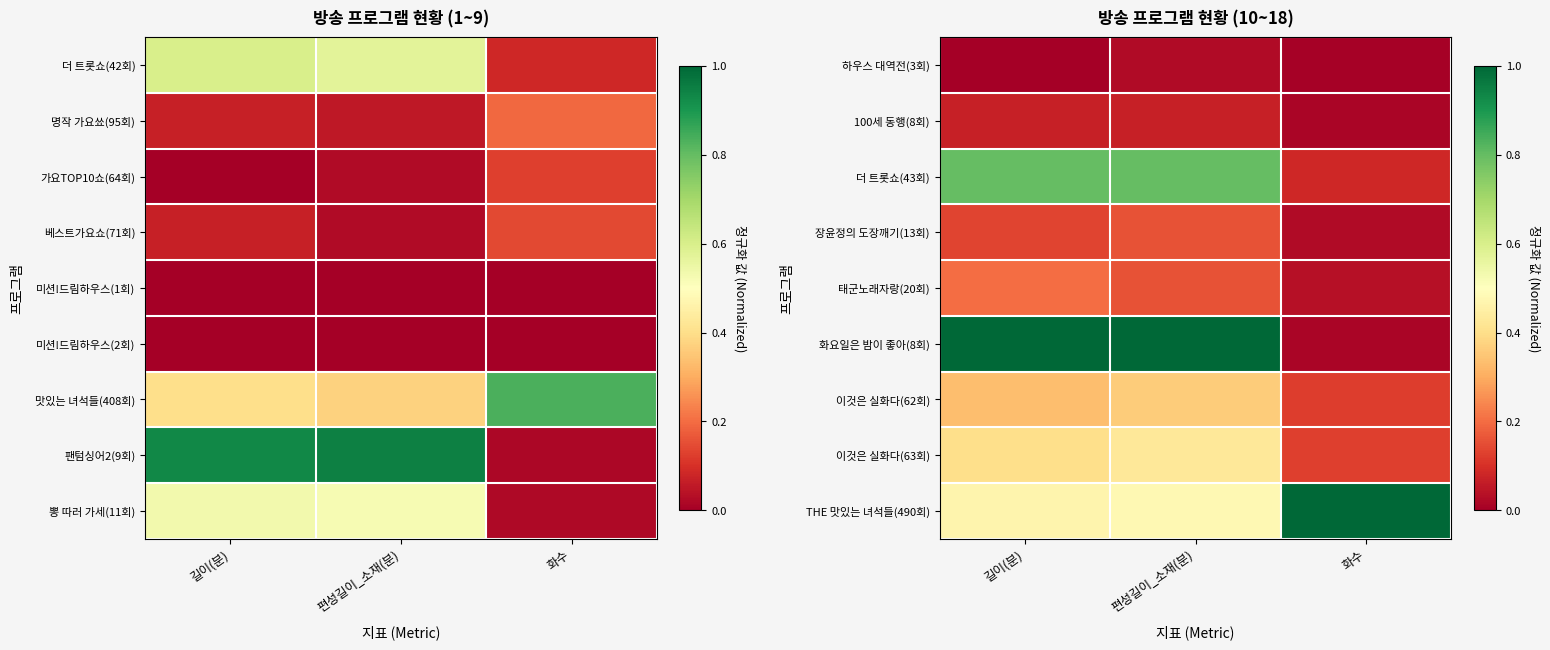

Read the 더 트롯쇼(43회) value at 편성길이_소재(분).

0.8